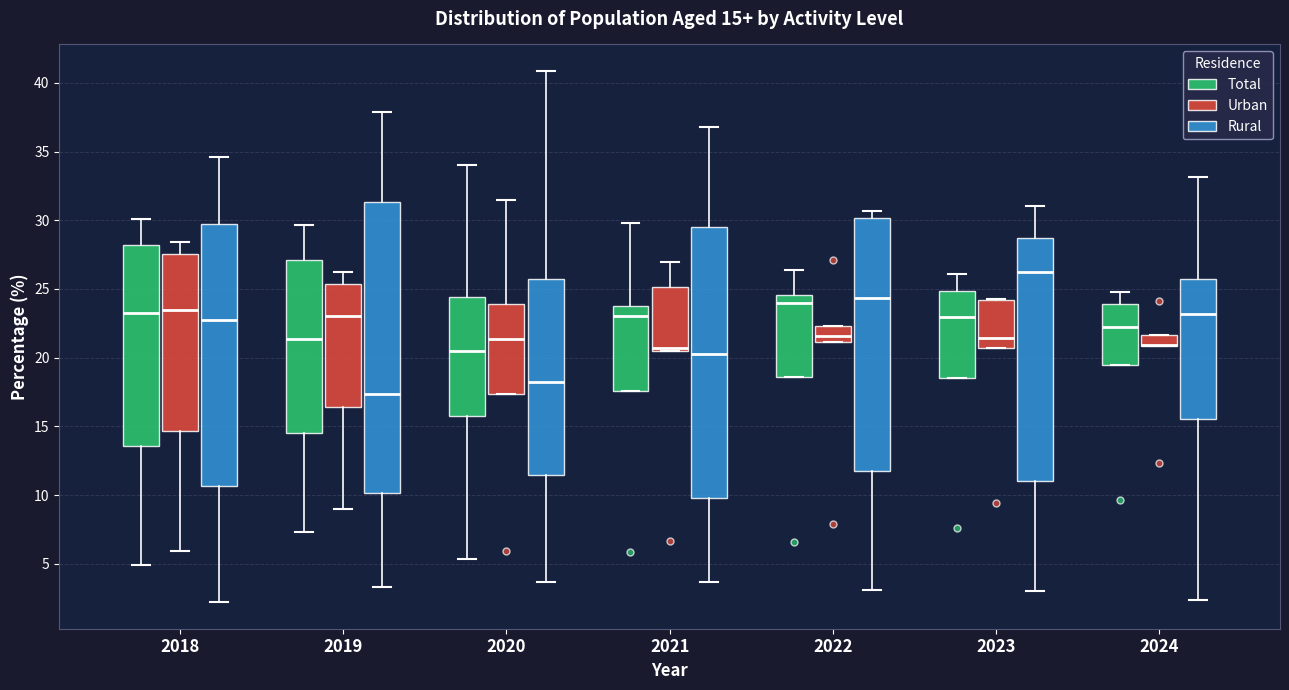

Comparing the boxes themselves (not the whiskers), which one is the tallest?

2019 (Rural)